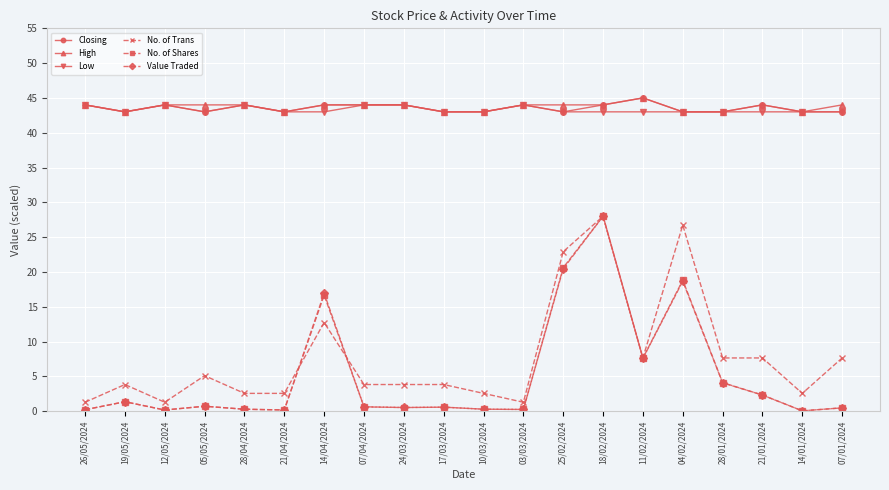

What is the sum of the High values at 12/05/2024 and 07/01/2024?

88.0